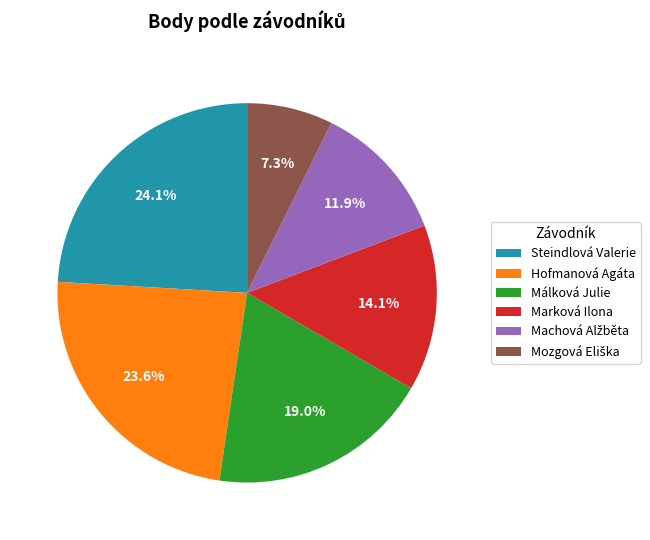

The Hofmanová Agáta slice represents 13% of the pie. True or false?

False